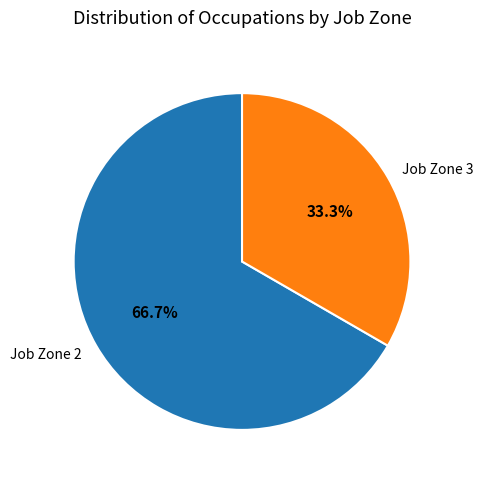

What is the smallest slice in the pie chart?

Job Zone 3